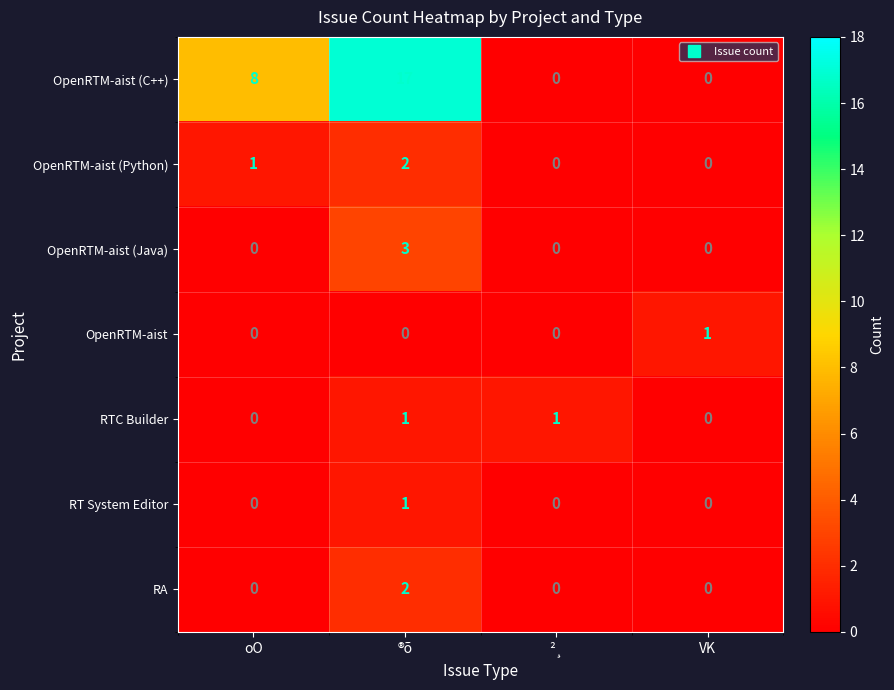

Which series has the largest total across all categories?

OpenRTM-aist (C++)